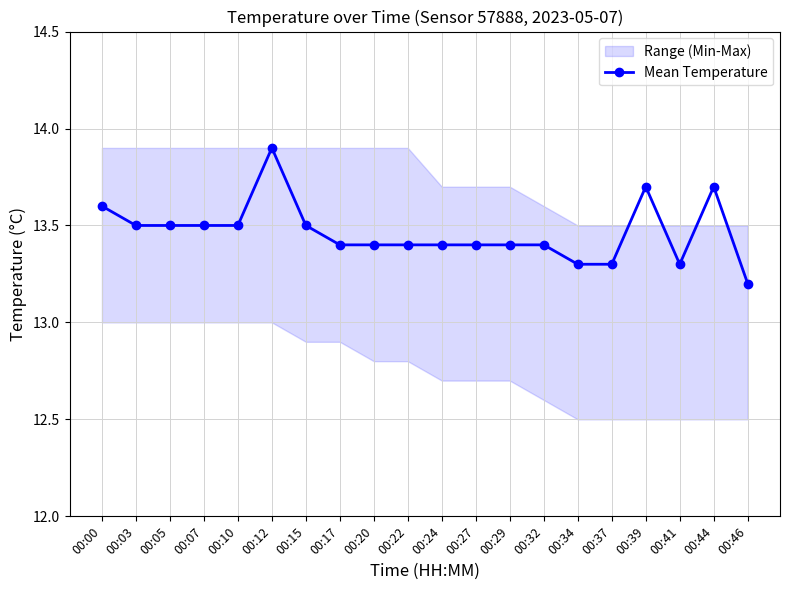

Where is the first local minimum?

00:41